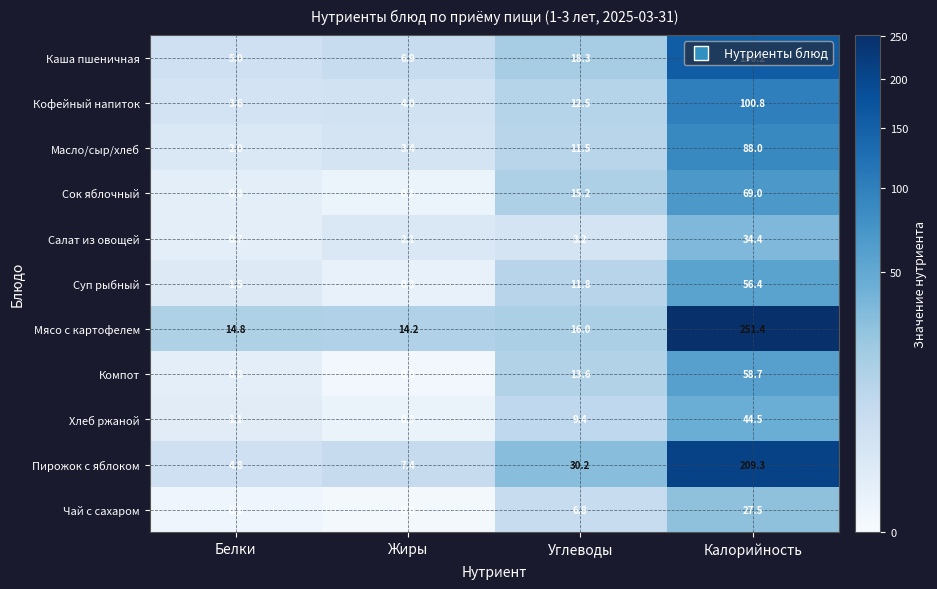

What is the average value of the Суп рыбный series?

17.5